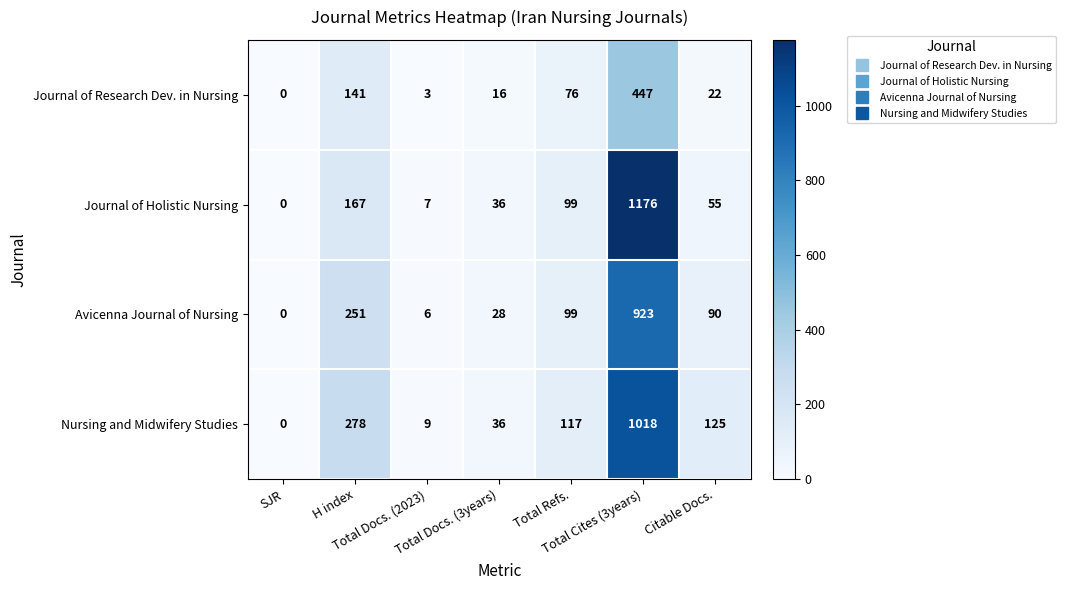

What is the average value of the Nursing and Midwifery Studies series?

226